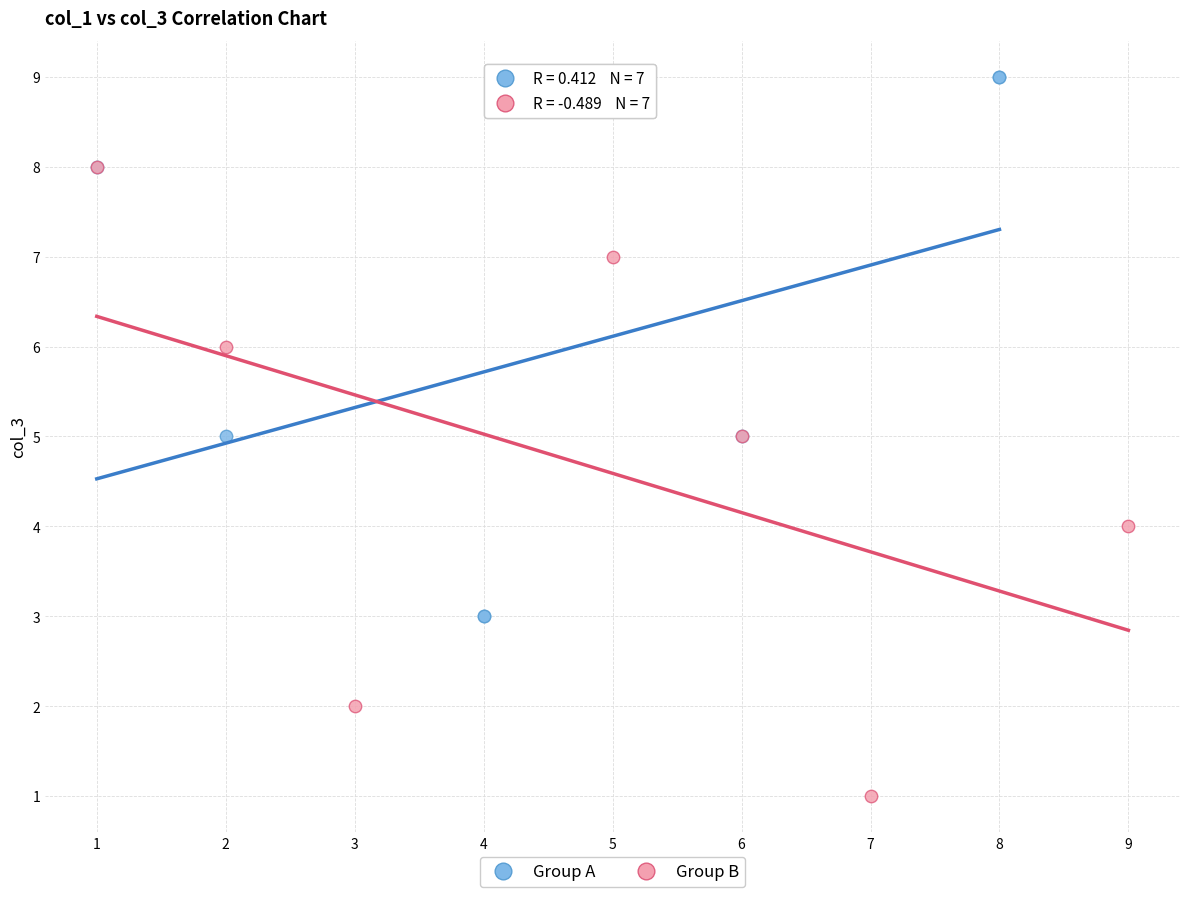

Which series reaches the maximum Y coordinate?

Group A